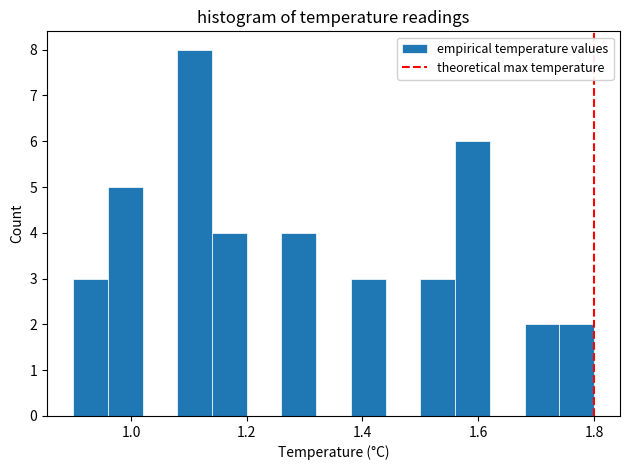

Read against the x-axis, roughly where is the centre of the tallest bar?

1.12